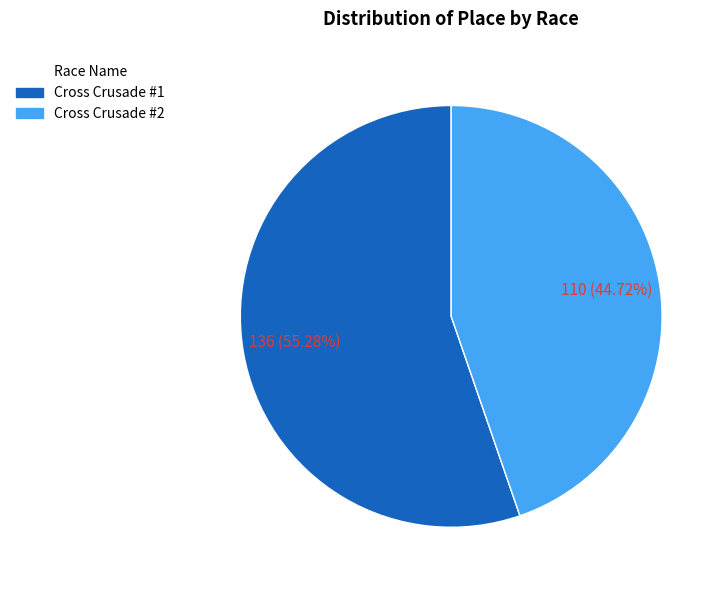

Which slice is the largest?

Cross Crusade #1